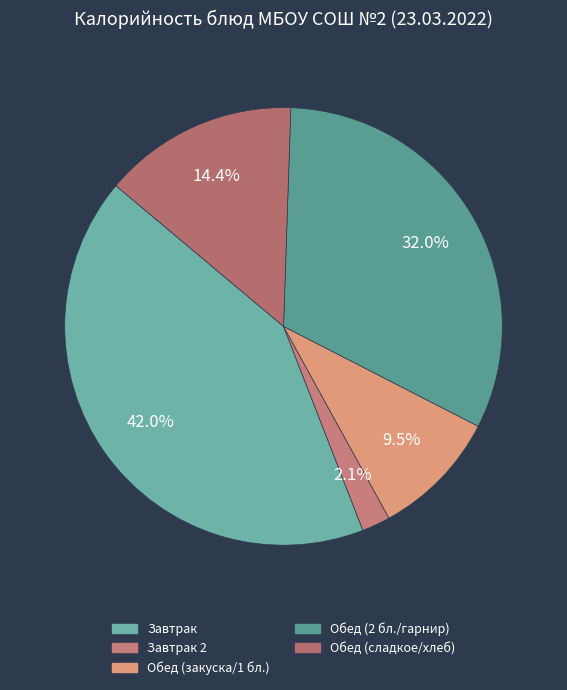

Is there a majority slice in this chart?

No